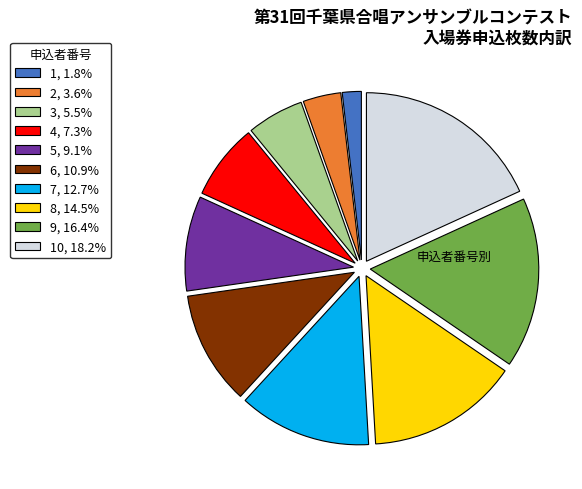

Approximately how many times larger is the value at 7, 12.7% compared to 9, 16.4%?

0.8